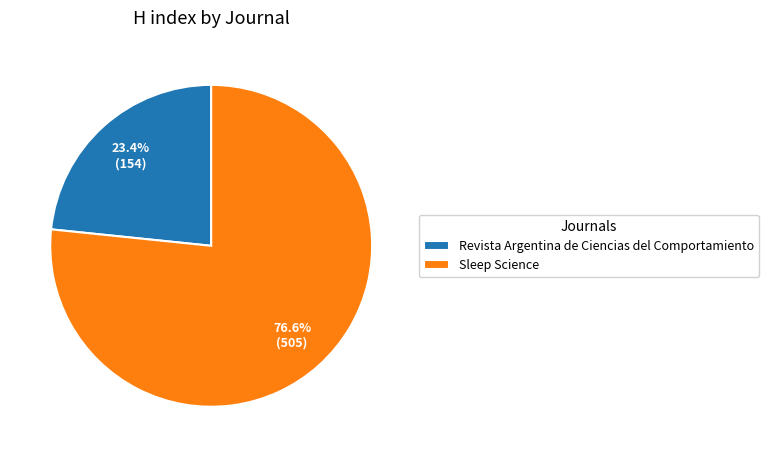

What is the ratio of the value at Sleep Science to the value at Revista Argentina de Ciencias del Comportamiento?

3.3